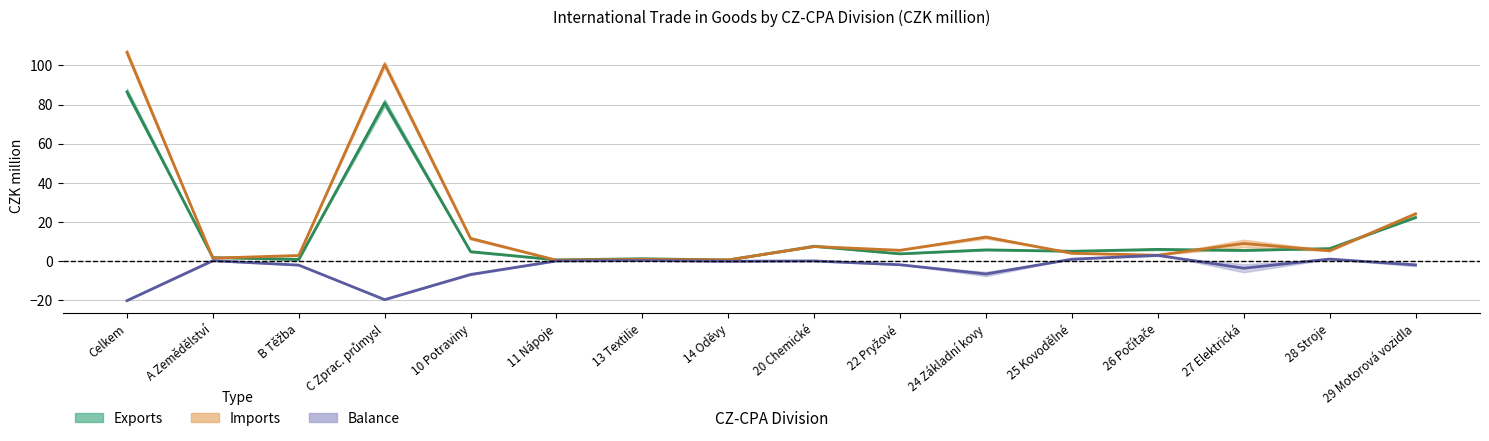

Is the value of Exports midpoint at 10 Potraviny greater than the value of Imports midpoint at 11 Nápoje?

Yes